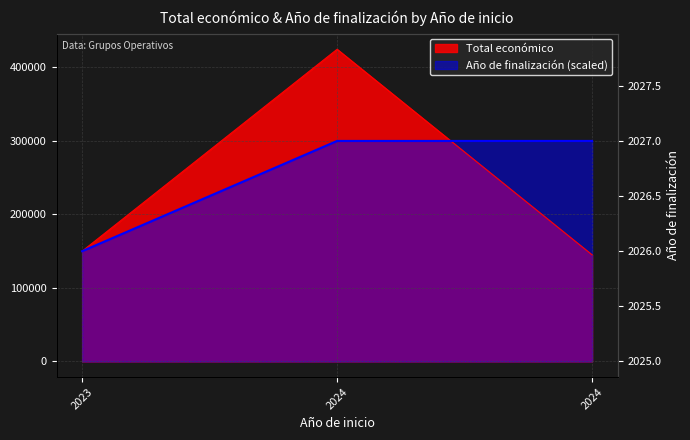

What is the difference between the Total económico values at 2024 and 2024?

279720